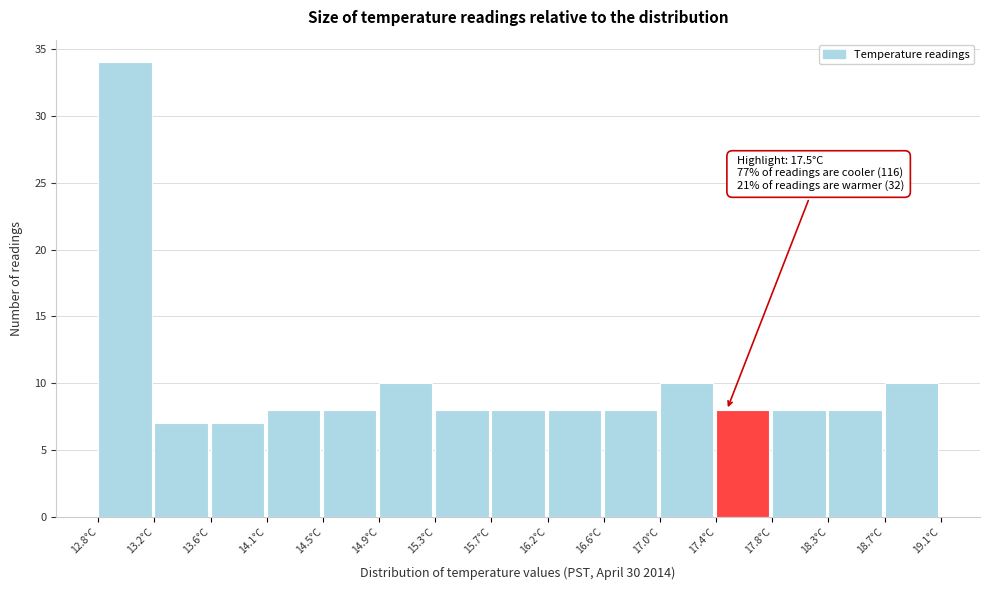

Which range on the x-axis has the tallest bar?

12.80 to 13.22